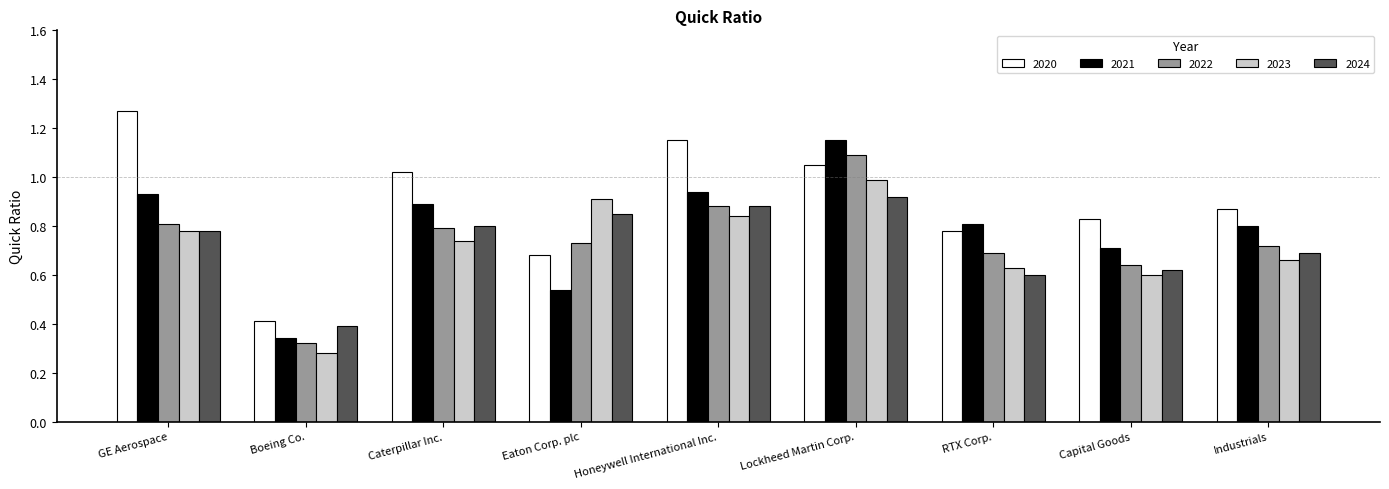

Which series has the largest total across all categories?

2020